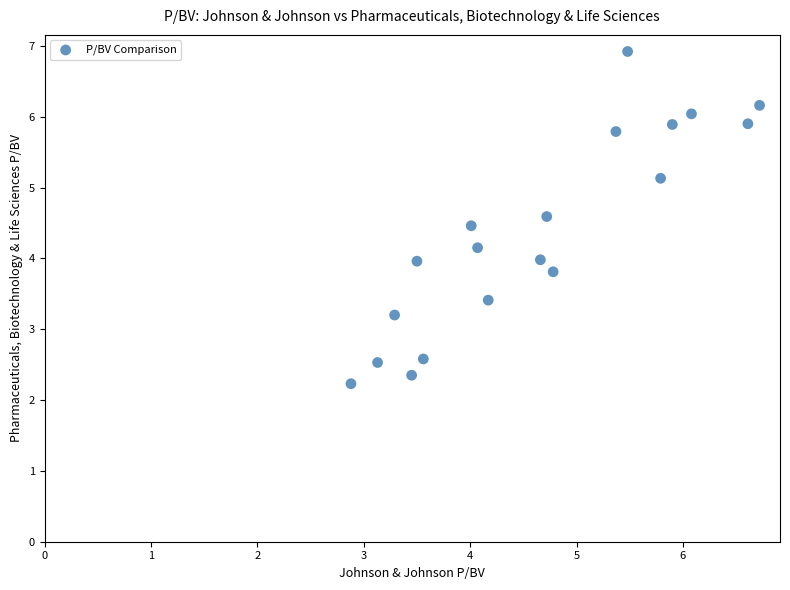

What is the range of Y values (max minus min)?

4.7